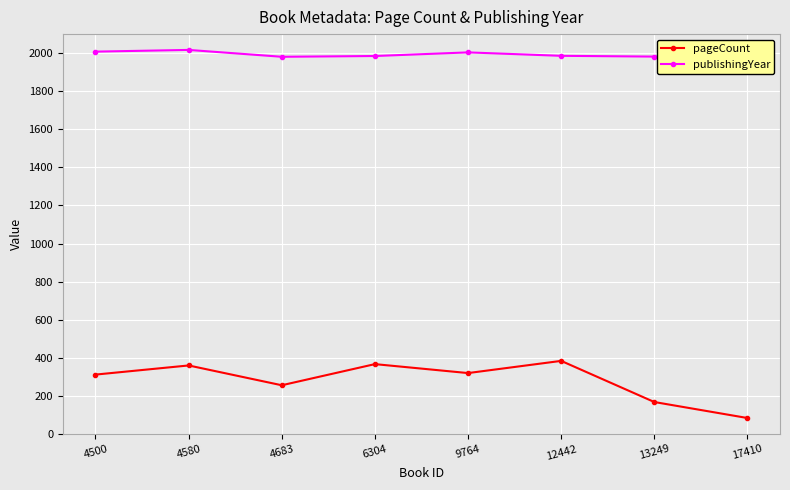

Is it true that pageCount equals 91 at 9764?

False